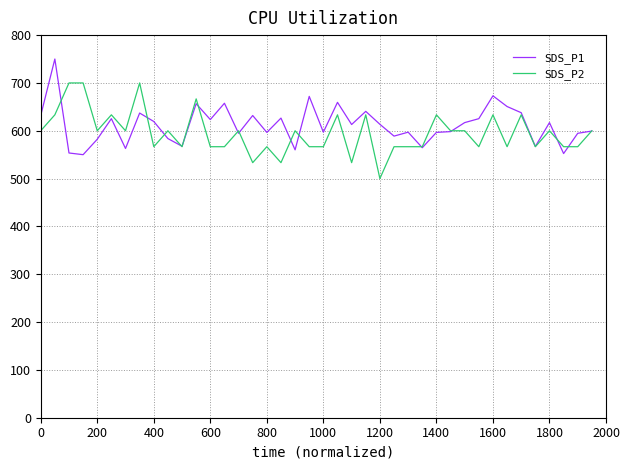

Rank the series by their maximum value, from highest to lowest.

SDS_P1, SDS_P2